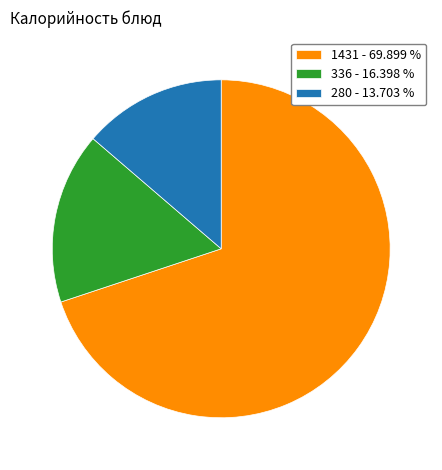

Between 336 - 16.398 % and 280 - 13.703 %, which is larger?

336 - 16.398 %